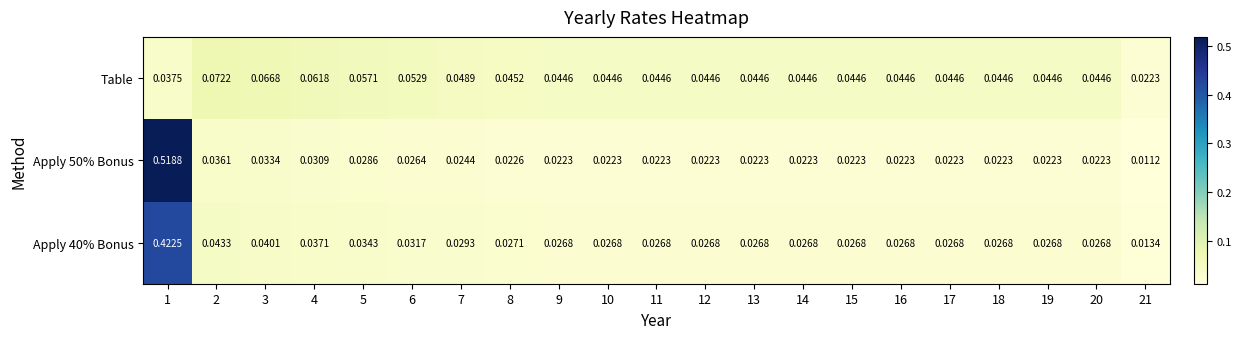

Which series has the largest range (max minus min)?

Apply 50% Bonus